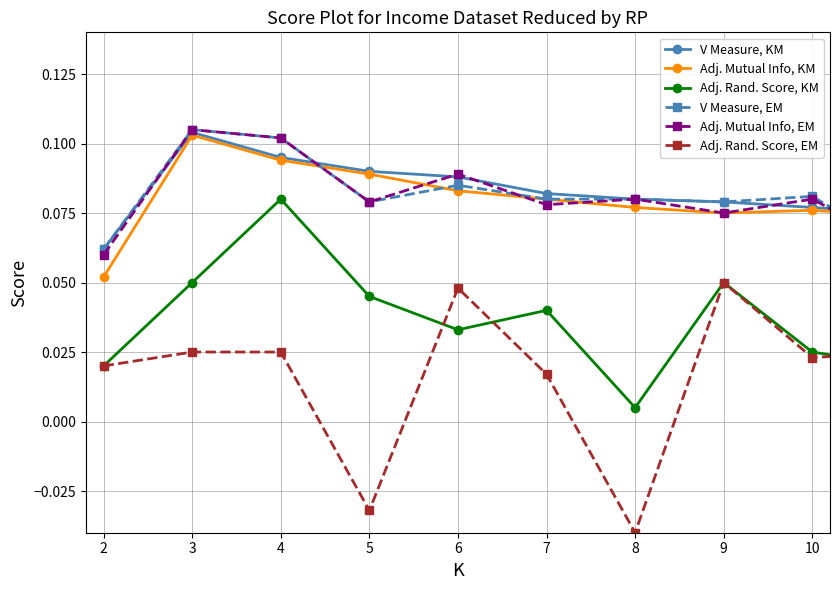

True or false: Adj. Mutual Info, EM and Adj. Rand. Score, EM intersect in this chart.

False